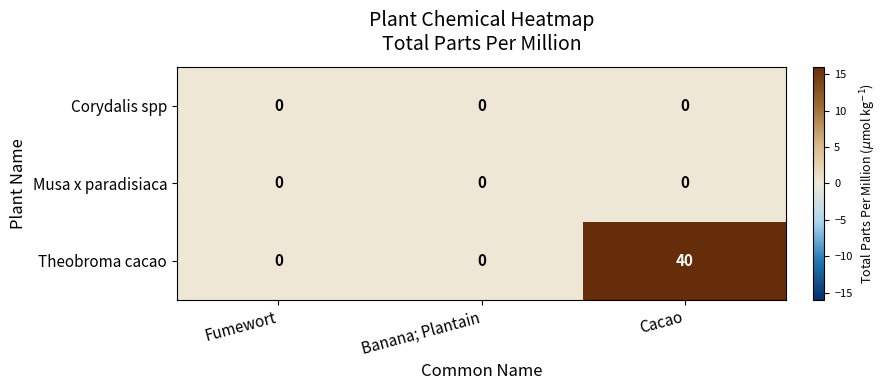

Reading left to right, transcribe all the data shown in this chart.

Corydalis spp: Fumewort=0	Banana; Plantain=0	Cacao=0
Musa x paradisiaca: Fumewort=0	Banana; Plantain=0	Cacao=0
Theobroma cacao: Fumewort=0	Banana; Plantain=0	Cacao=40